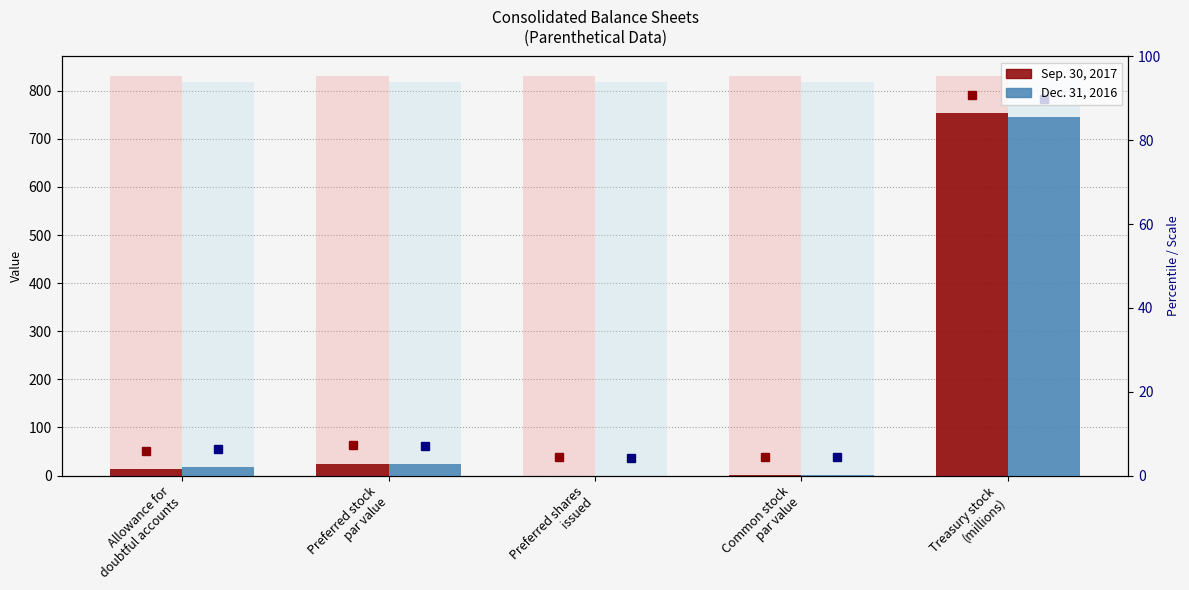

What is the highest value of the Sep. 30, 2017 series?

754.5